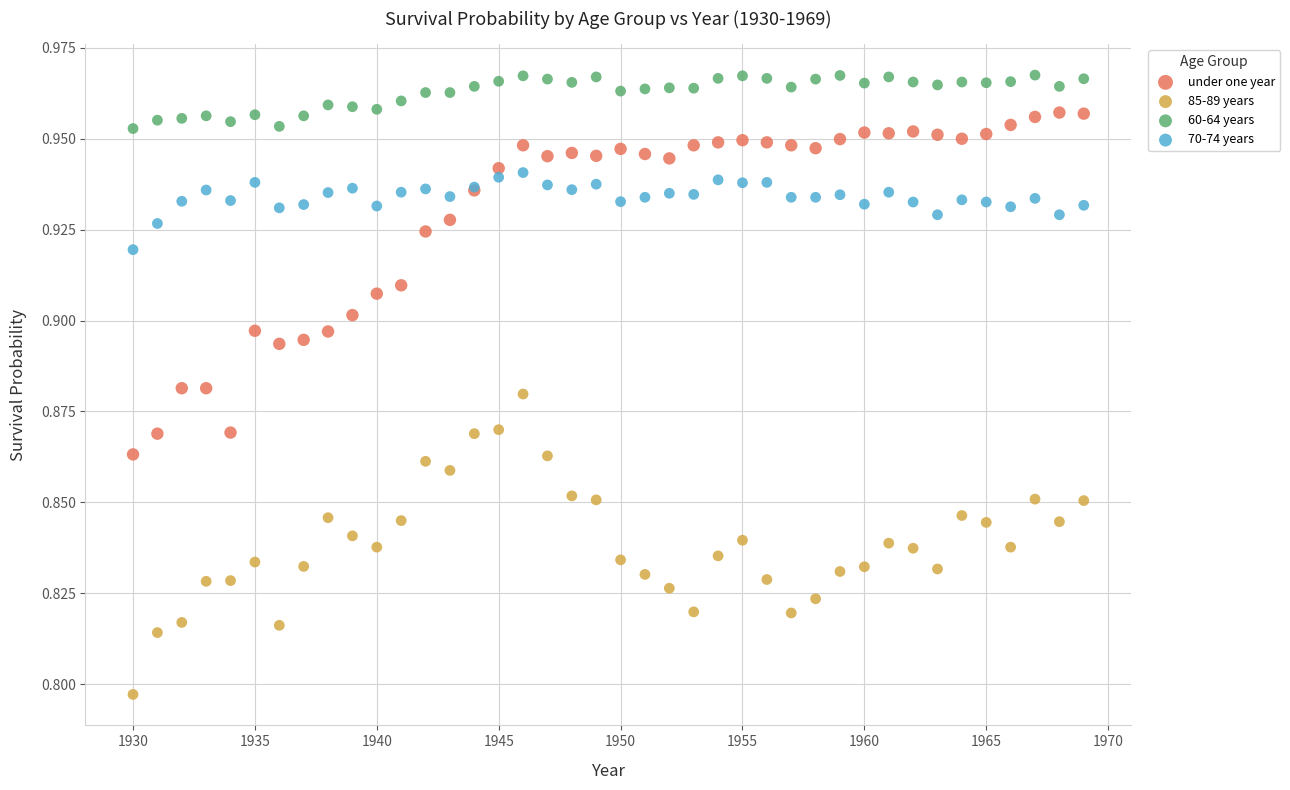

Which series reaches the maximum Y coordinate?

60-64 years